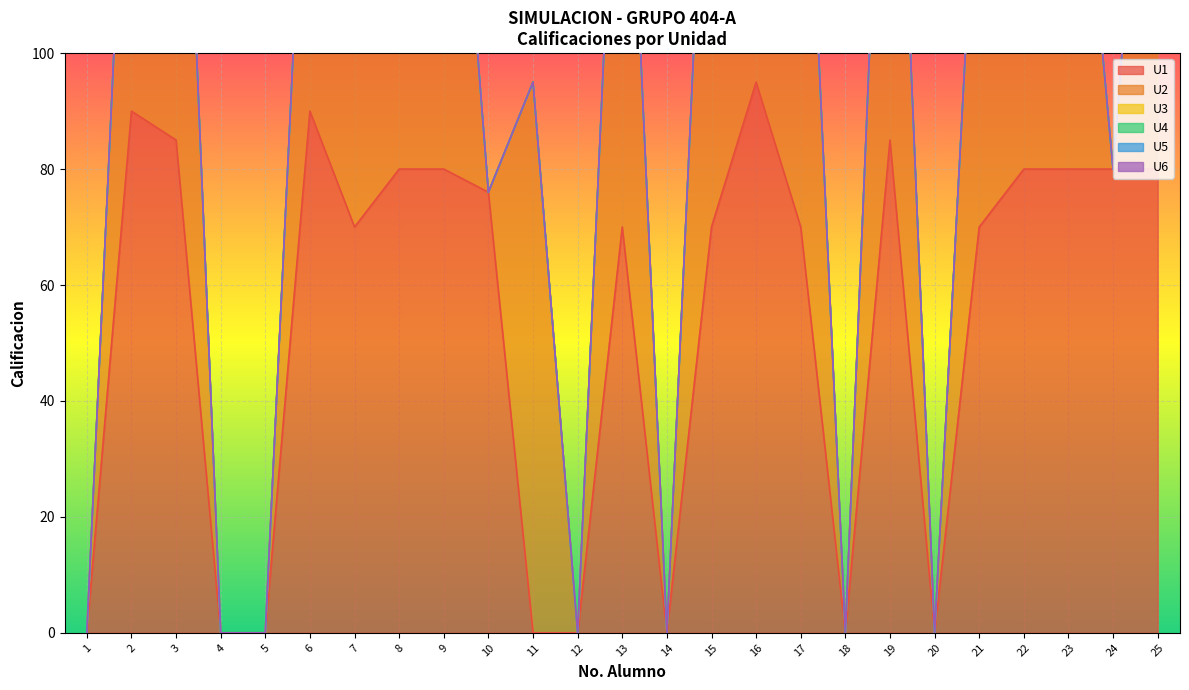

Which series has the widest spread of values?

U2